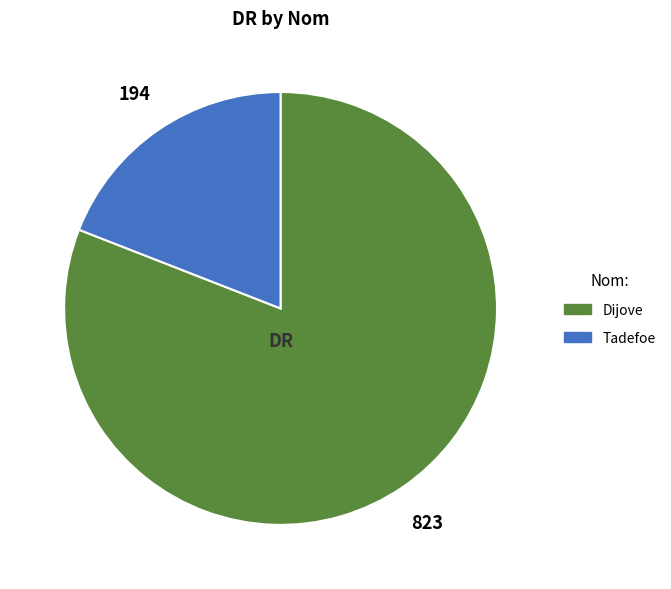

Approximately how many times larger is the value at Dijove compared to Tadefoe?

4.2